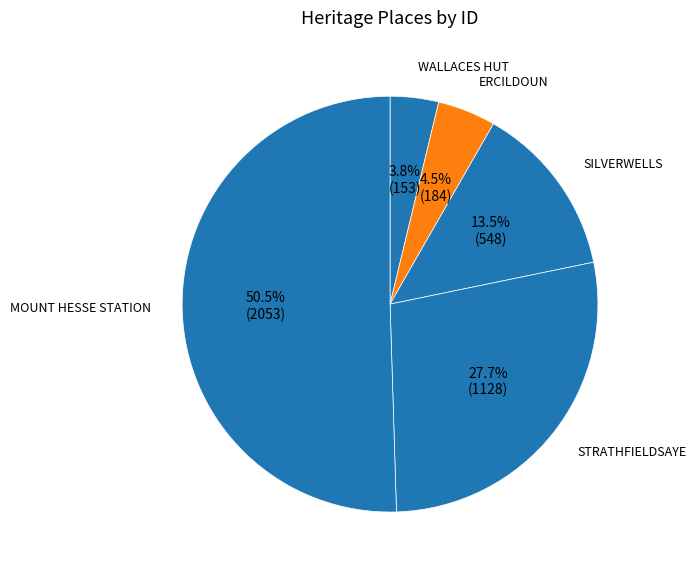

Which has a higher value, MOUNT HESSE STATION or SILVERWELLS?

MOUNT HESSE STATION